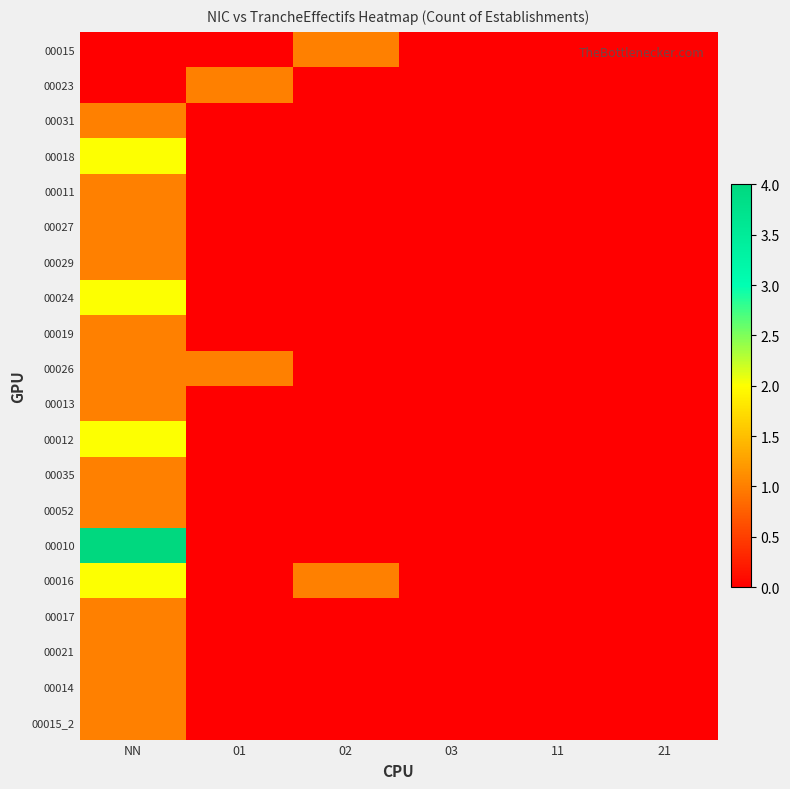

At which category is the sum across all series the highest?

NN